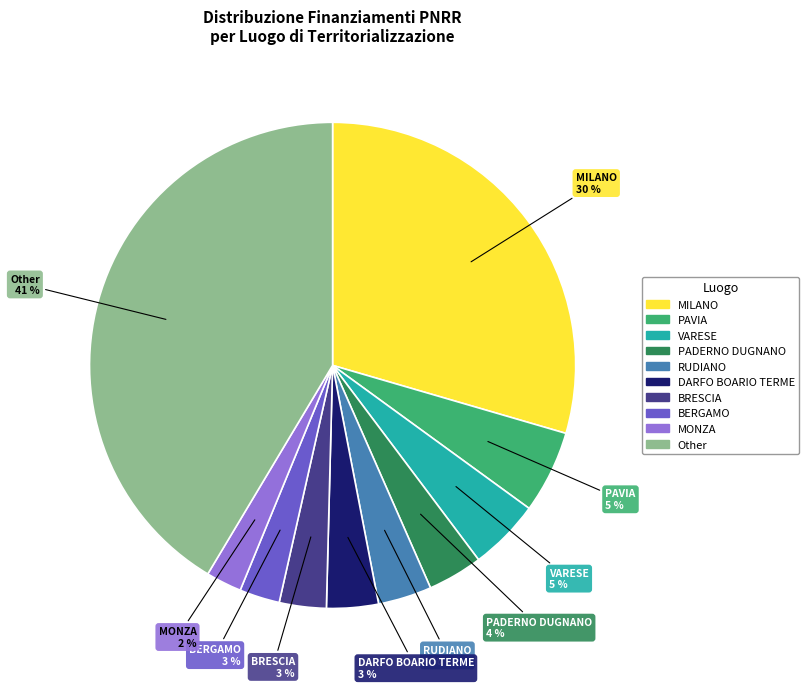

To the nearest percent, what is the average slice percentage?

10%